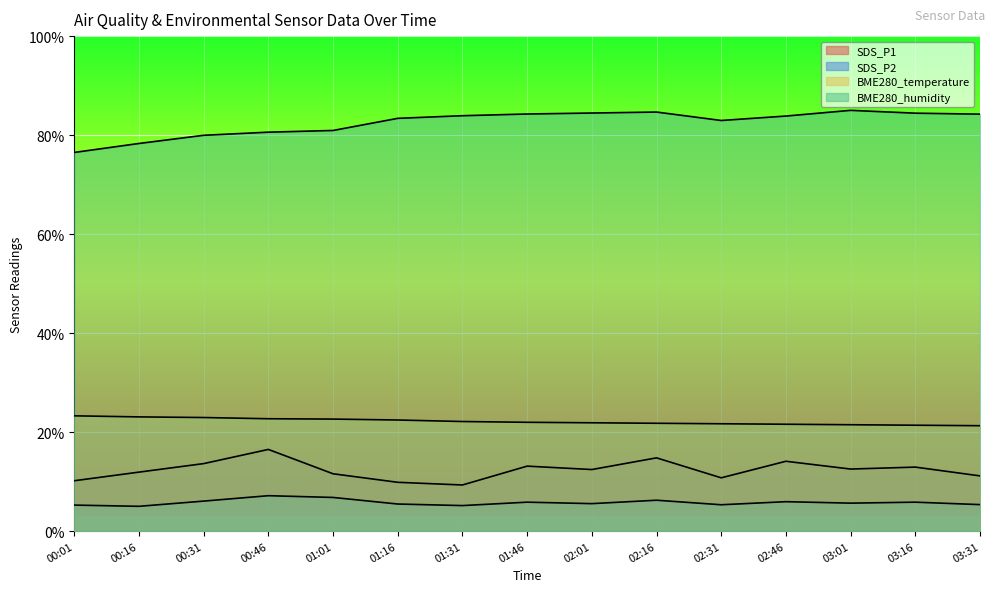

Reading left to right, what are all the values shown in this chart?

SDS_P1: 00:01=10.2	00:16=11.9	00:31=13.6	00:46=16.5	01:01=11.6	01:16=9.9	01:31=9.3	01:46=13.1	02:01=12.4	02:16=14.8	02:31=10.8	02:46=14.1	03:01=12.5	03:16=12.9	03:31=11.2
SDS_P2: 00:01=5.2	00:16=5.0	00:31=6.1	00:46=7.1	01:01=6.8	01:16=5.5	01:31=5.1	01:46=5.8	02:01=5.5	02:16=6.2	02:31=5.3	02:46=5.9	03:01=5.6	03:16=5.8	03:31=5.3
BME280_temperature: 00:01=23.3	00:16=23.1	00:31=22.9	00:46=22.7	01:01=22.6	01:16=22.4	01:31=22.1	01:46=22.0	02:01=21.9	02:16=21.8	02:31=21.7	02:46=21.6	03:01=21.5	03:16=21.4	03:31=21.3
BME280_humidity: 00:01=76.5	00:16=78.3	00:31=80.0	00:46=80.6	01:01=80.9	01:16=83.4	01:31=83.9	01:46=84.3	02:01=84.5	02:16=84.7	02:31=83.0	02:46=83.8	03:01=85.0	03:16=84.4	03:31=84.2